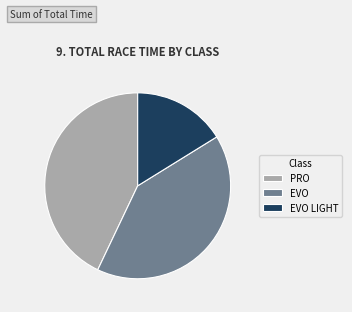

True or false: EVO LIGHT accounts for 16% of the total.

True